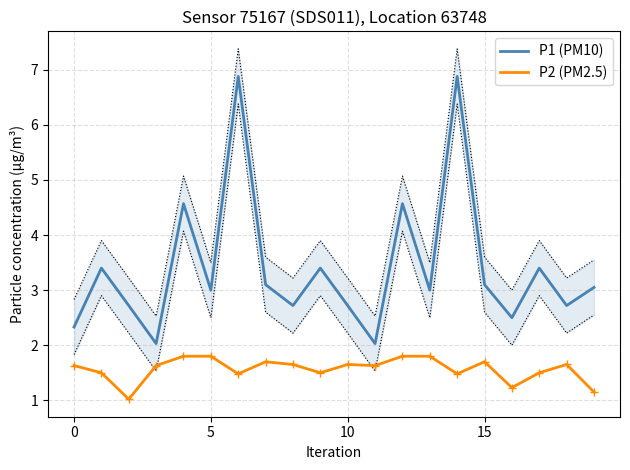

What is the difference between the P1 (PM10) values at 15 and 10?

0.4